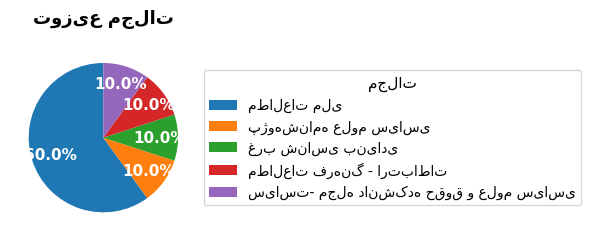

Is the sum of مطالعات فرهنگ - ارتباطات and غرب شناسی بنیادی greater than half?

No